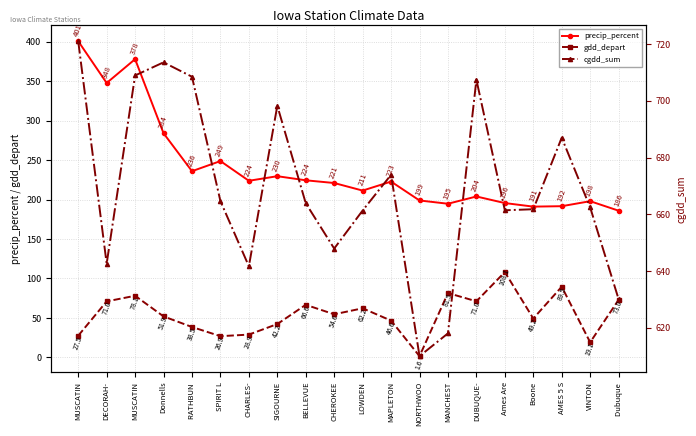

Where is the first local maximum for gdd_depart?

MUSCATIN